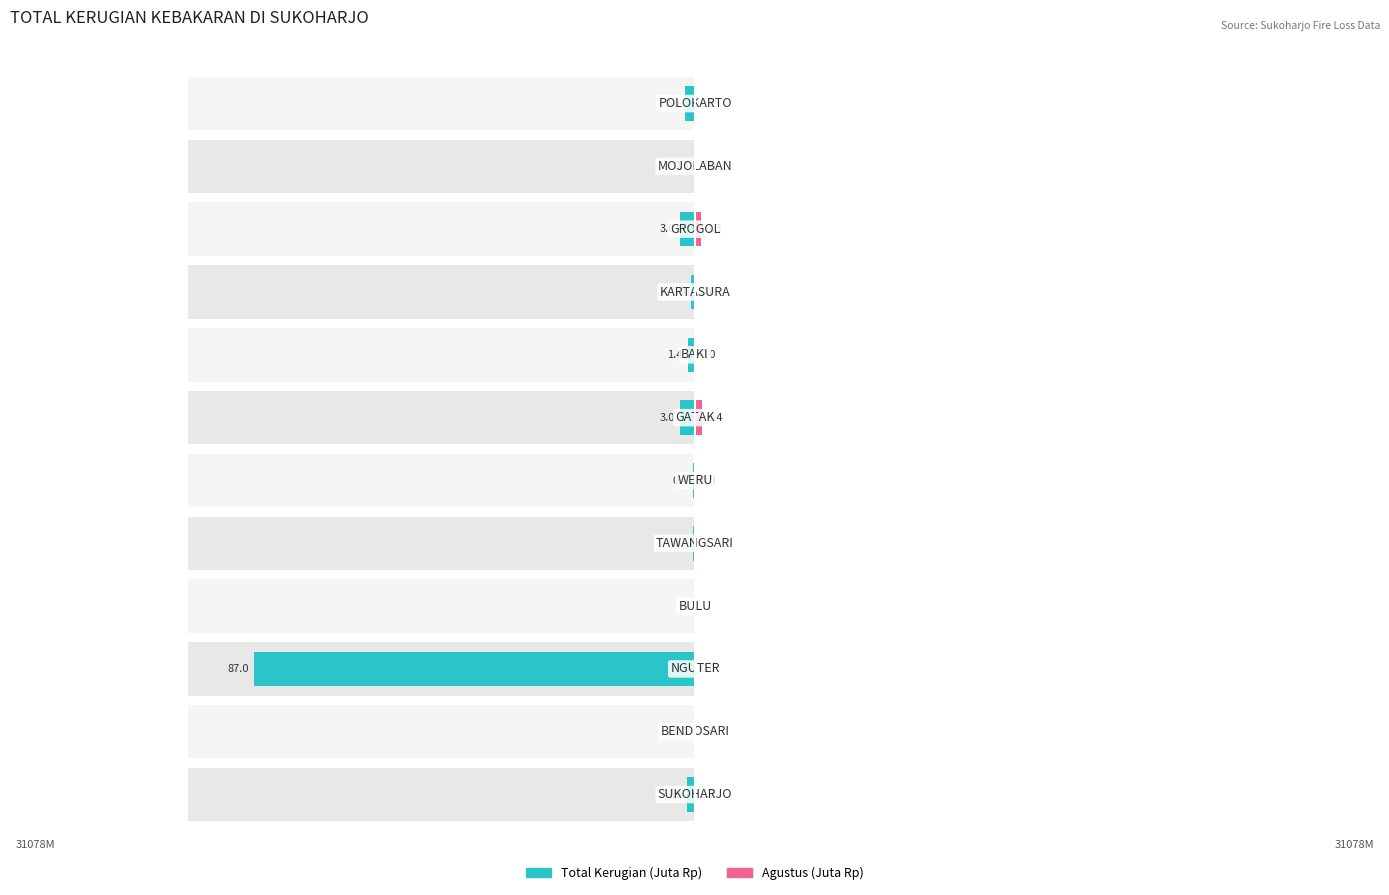

What are all the series names shown in the legend?

Total Kerugian (Juta Rp), Agustus (Juta Rp)